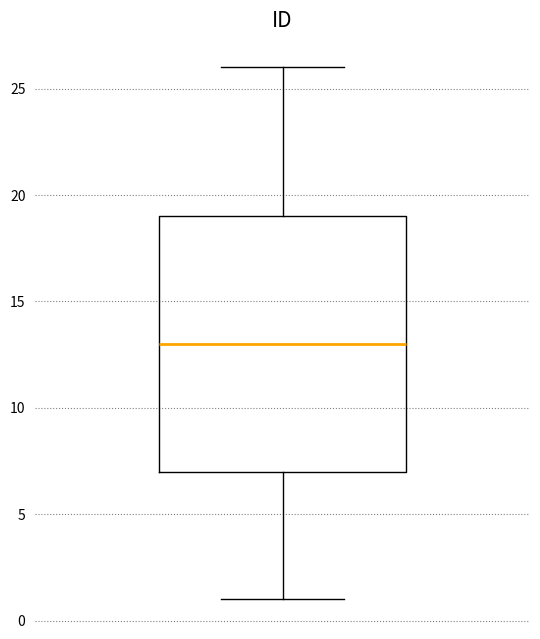

Read this box plot against the y-axis: the position of the median line, the range covered by the box, and the ends of both whiskers. The values are not printed on the chart, so give them approximately, as read against the axis.

median 13, box 7 to 19, whiskers 1 to 26